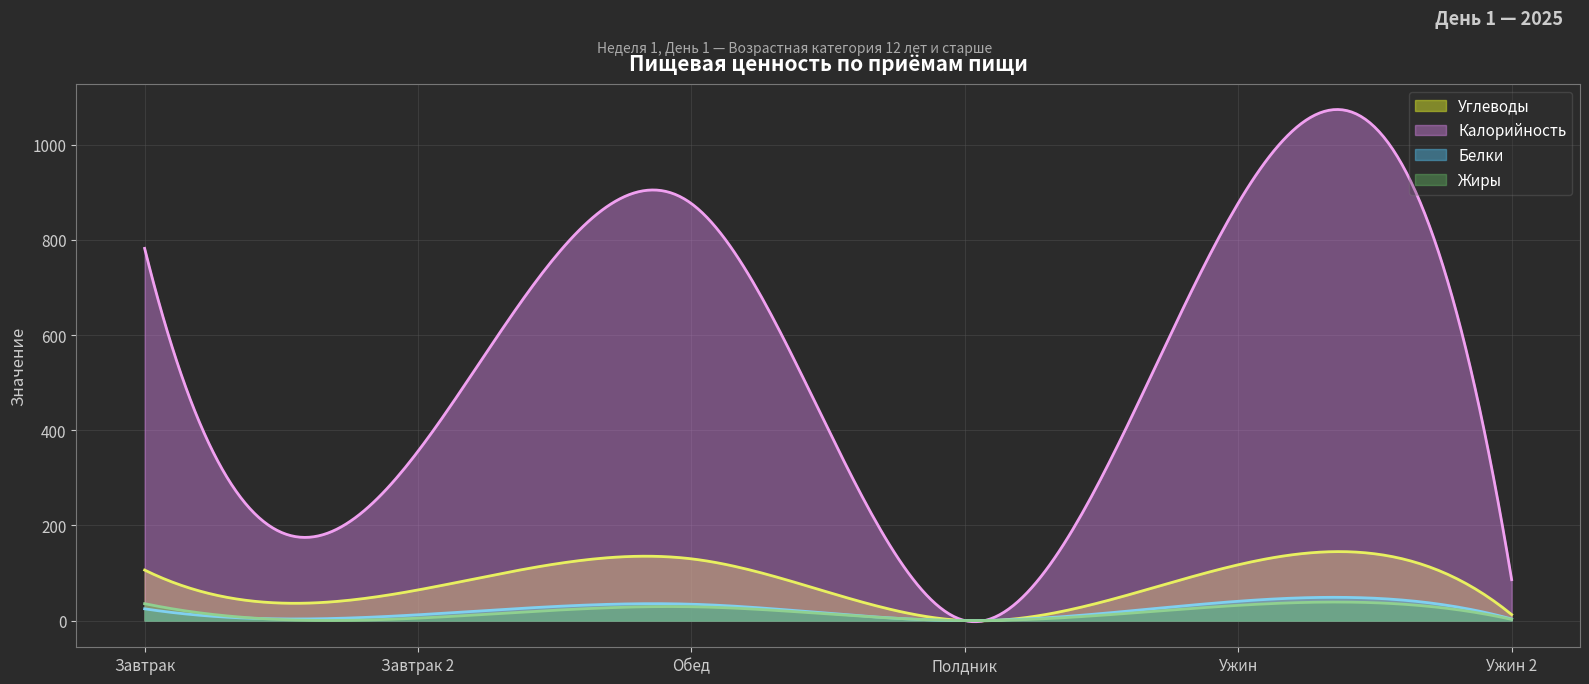

Between Завтрак 2 and Ужин, which series saw the biggest shift?

Калорийность